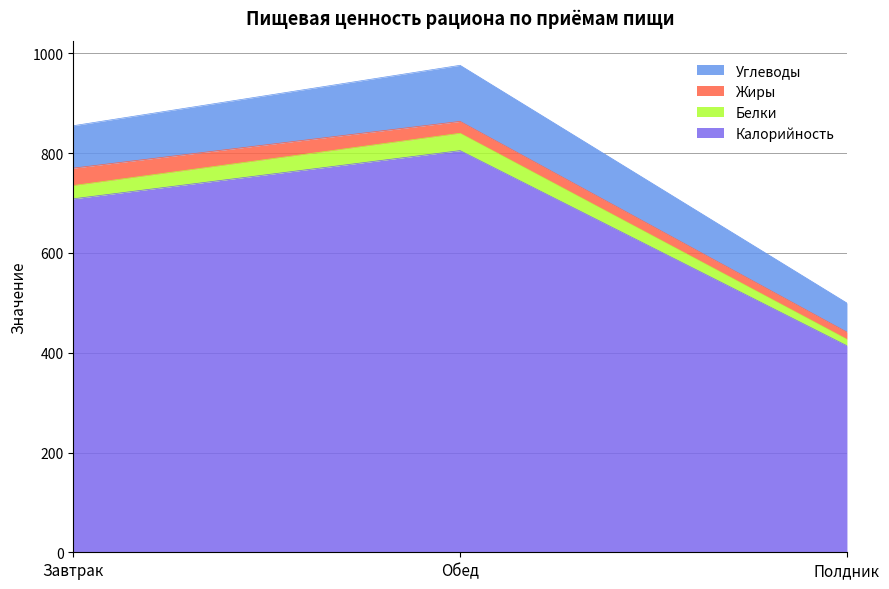

At which label does Белки reach its minimum?

Полдник